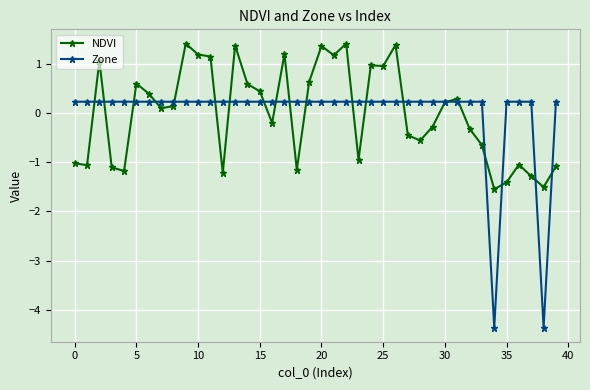

How many negative values does the Zone series have?

2